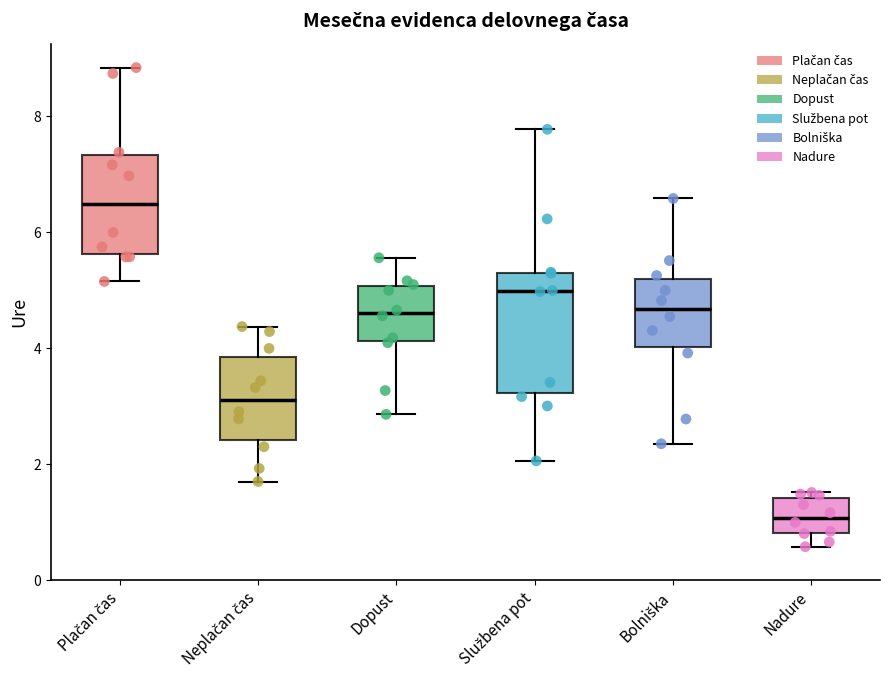

Where does the median line of the box for Neplačan čas sit on the y-axis? The values are not printed on the chart, so give them approximately, as read against the axis.

3.2